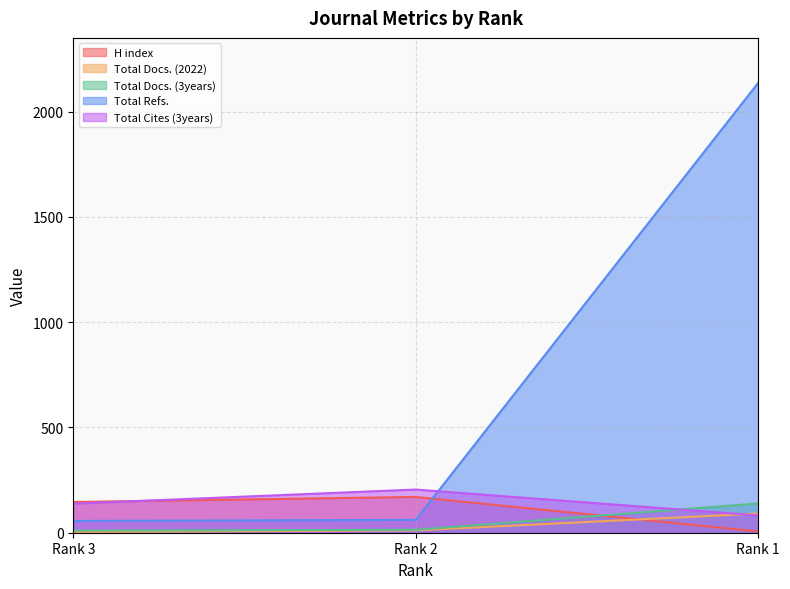

What is the value of the Total Docs. (2022) point at the 1st from the left?

3